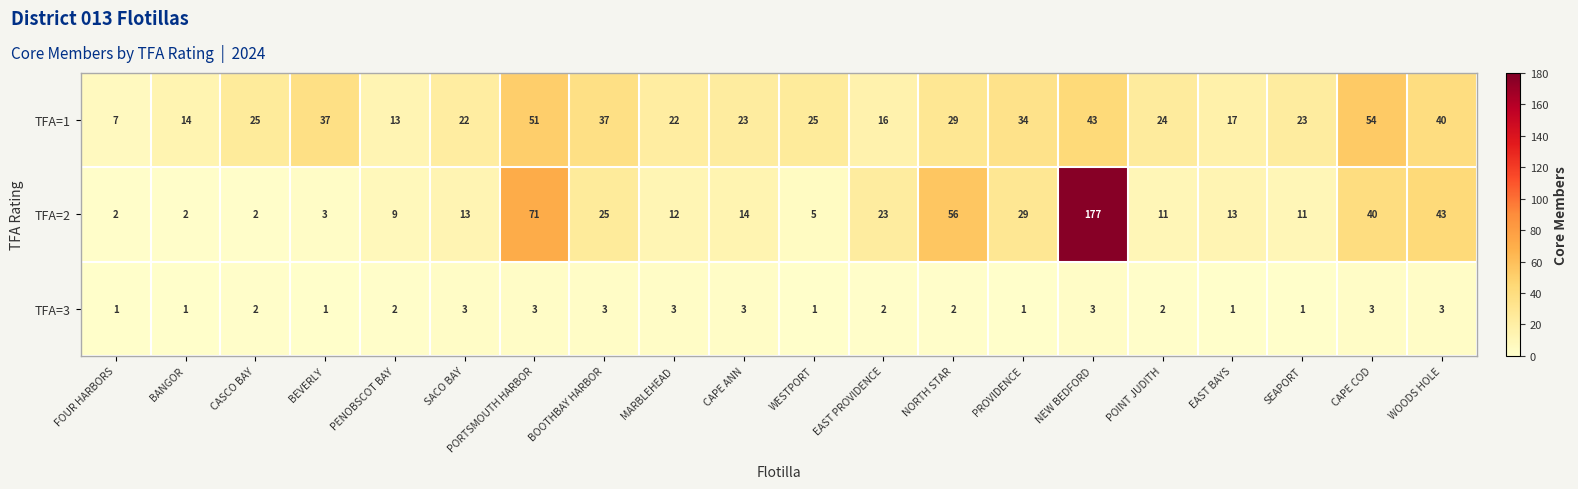

Rank the series by their maximum value, from lowest to highest.

TFA=3, TFA=1, TFA=2